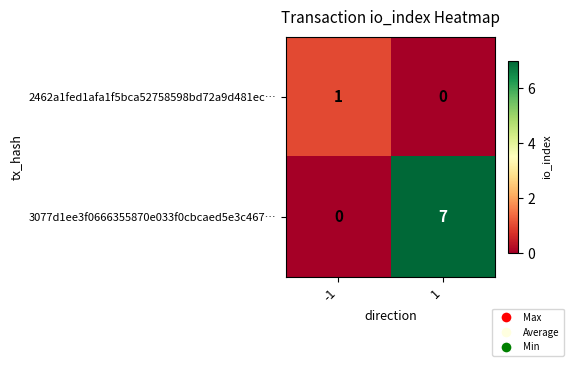

The value of 3077d1ee3f0666355870e033f0cbcaed5e3c467… at 1 is 4. True or false?

False